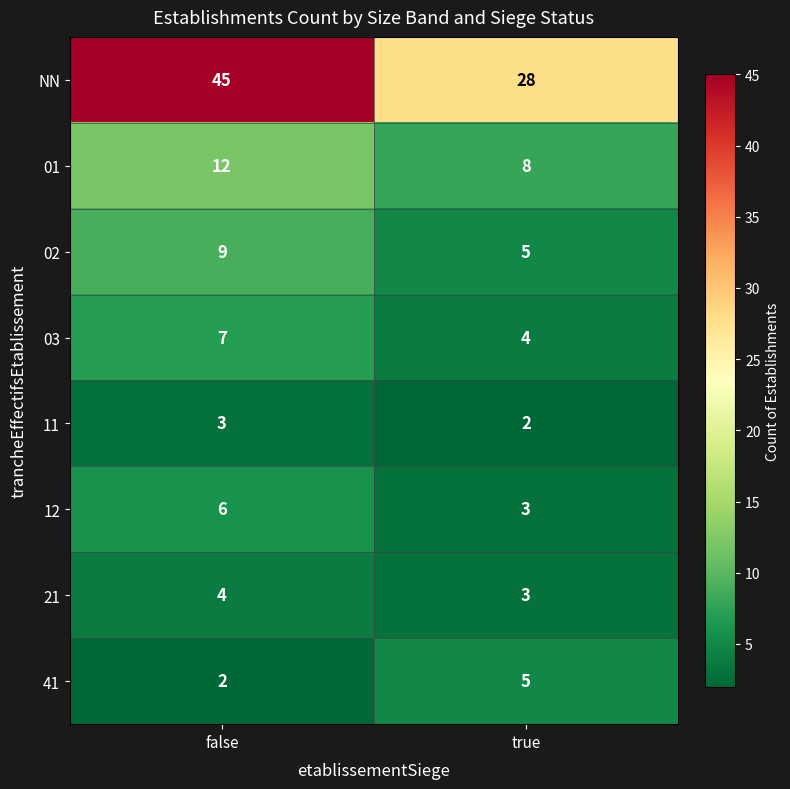

What is the minimum value shown in the chart?

2